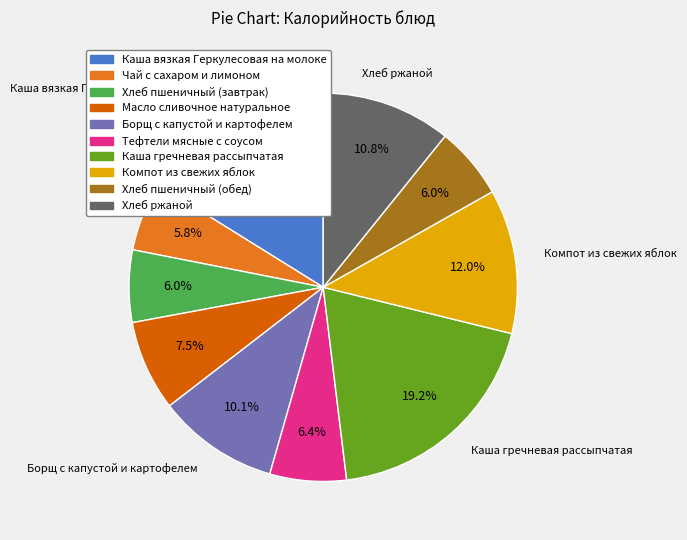

Approximately how many times larger is the value at Хлеб пшеничный (завтрак) compared to Каша вязкая Геркулесовая на молоке?

0.4